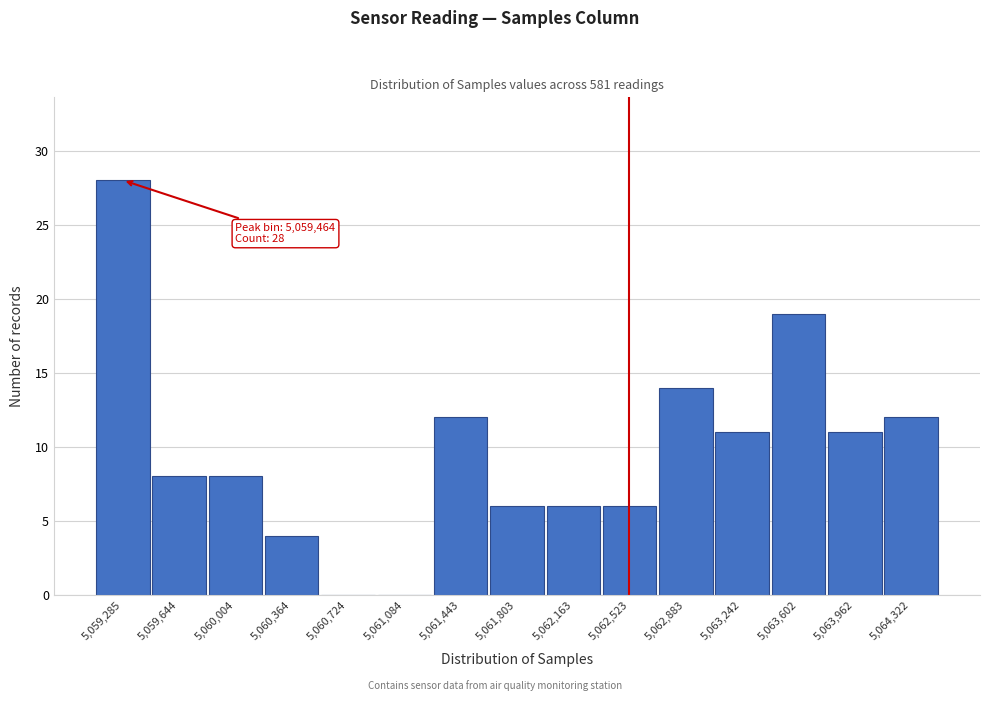

Reading left to right, what are all the values shown in this chart?

5,059,285=28	5,059,644=8	5,060,004=8	5,060,364=4	5,060,724=0	5,061,084=0	5,061,443=12	5,061,803=6	5,062,163=6	5,062,523=6	5,062,883=14	5,063,242=11	5,063,602=19	5,063,962=11	5,064,322=12